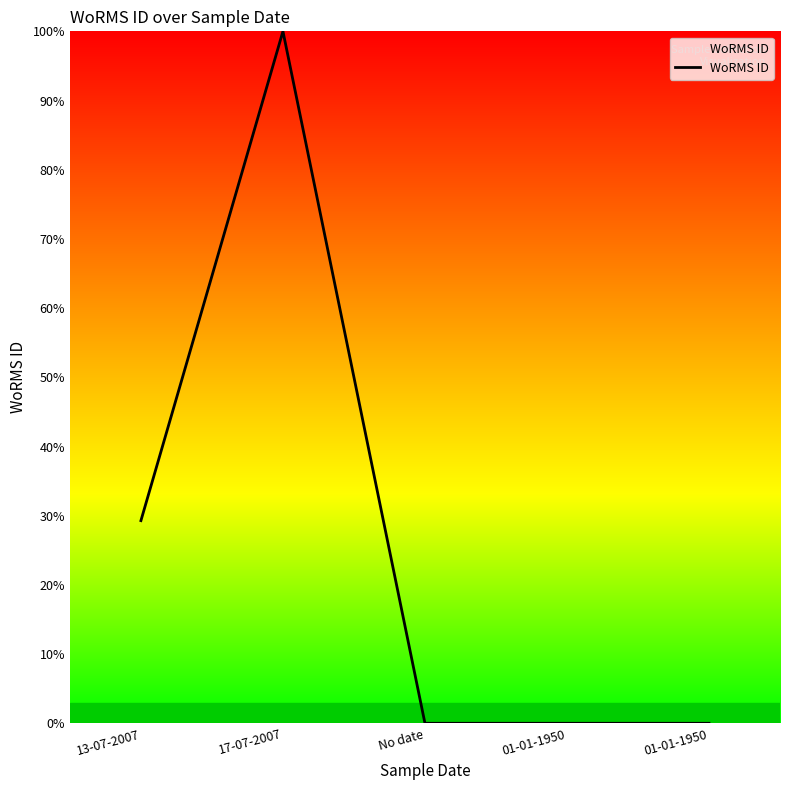

How many interior local peaks (higher than both neighbors) does the data have?

1